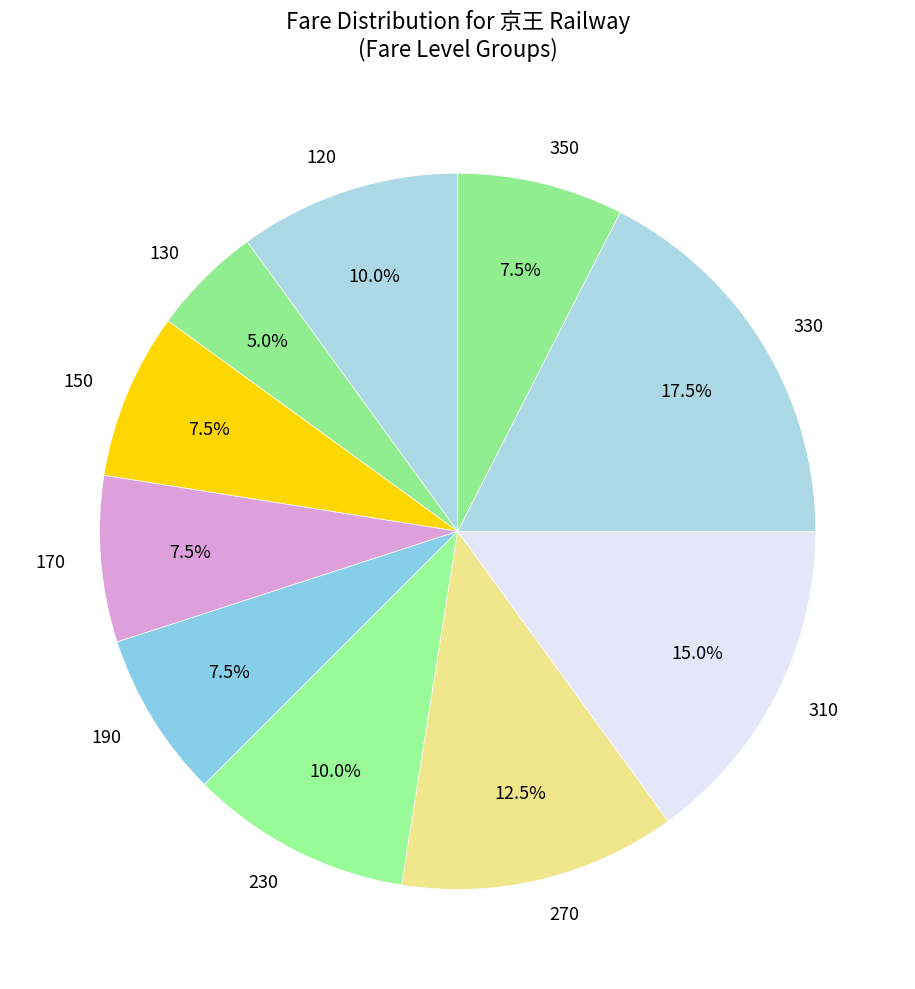

Count the number of slices in the pie.

10